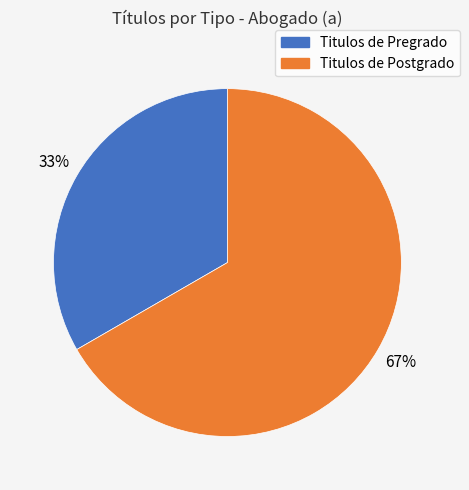

What is the majority slice?

Titulos de Postgrado